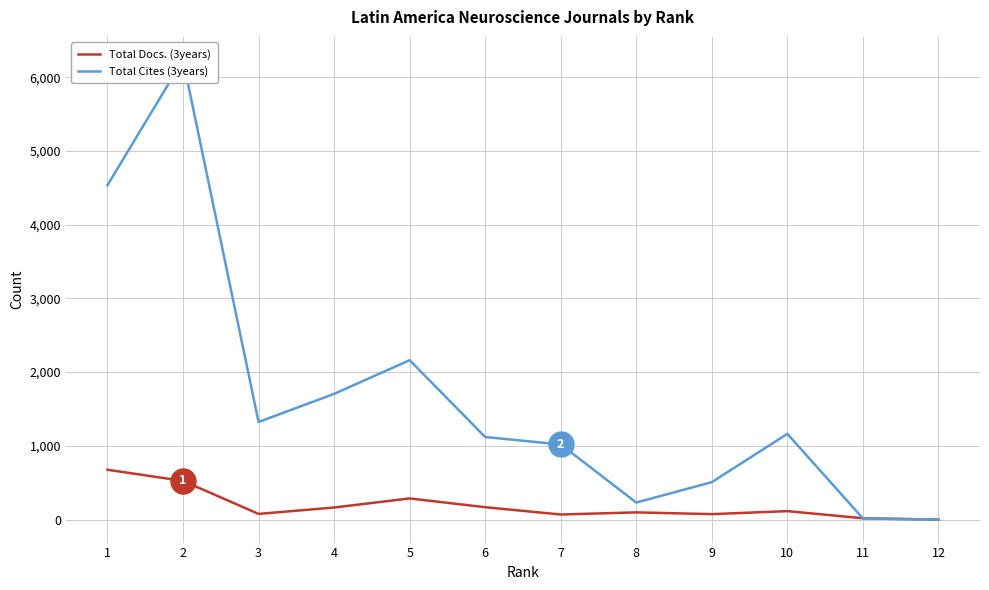

In Total Docs. (3years), how many points are higher than both neighbors (excluding endpoints)?

3